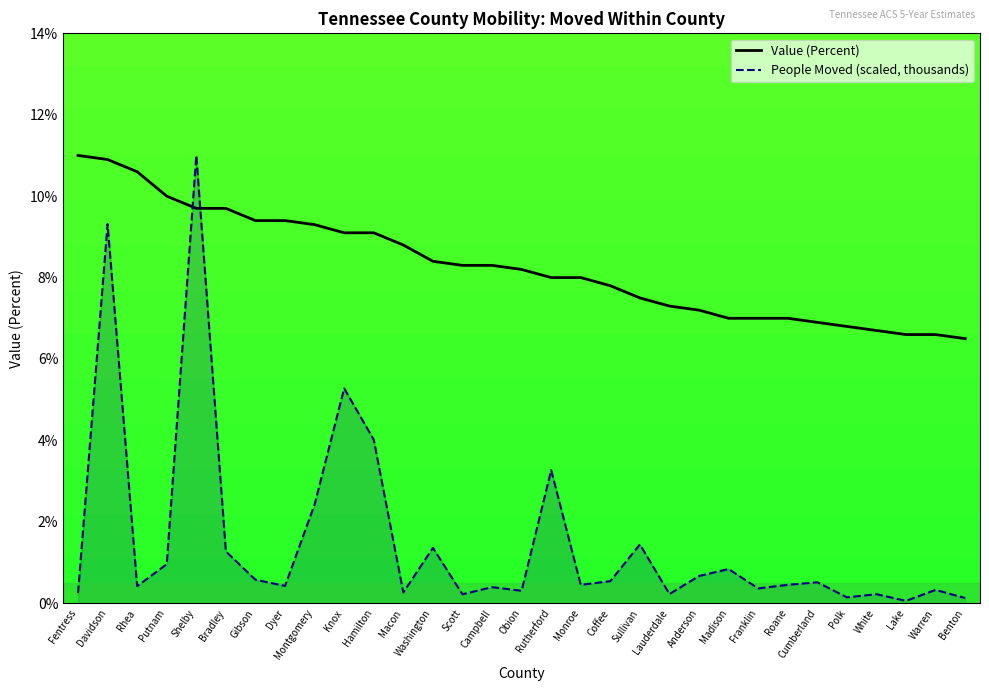

What is the difference between the maximum and second lowest values in the People Moved (scaled, thousands) series?

10.9